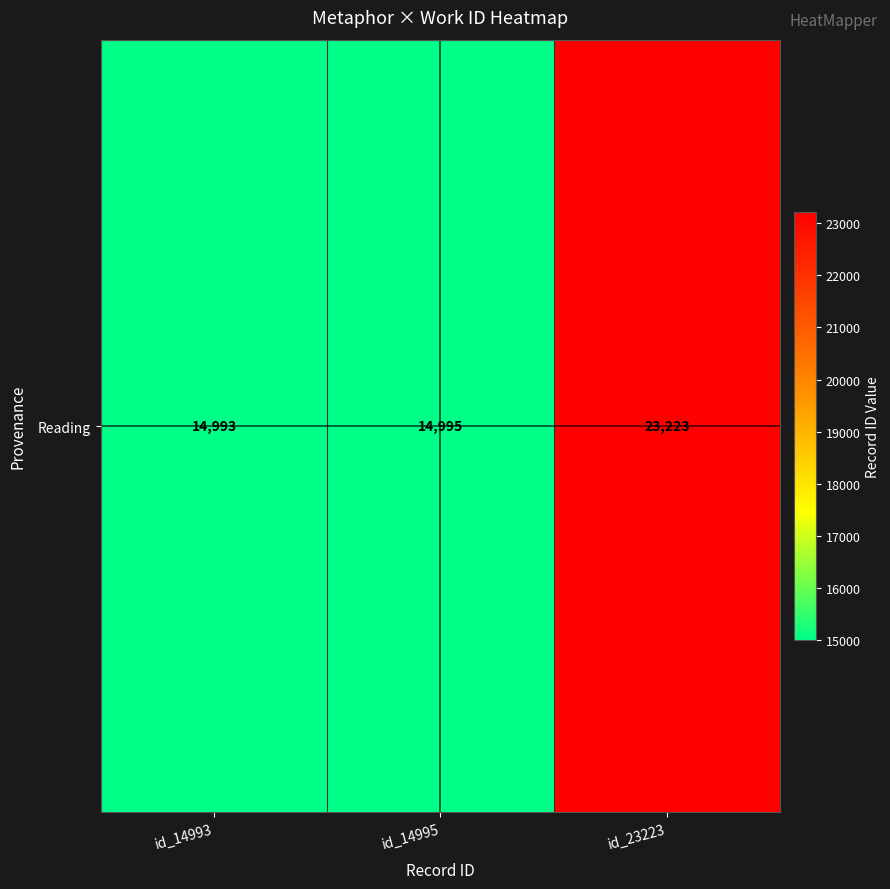

Reading right to left, list all the values displayed in this chart.

id_23223=23223	id_14995=14995	id_14993=14993